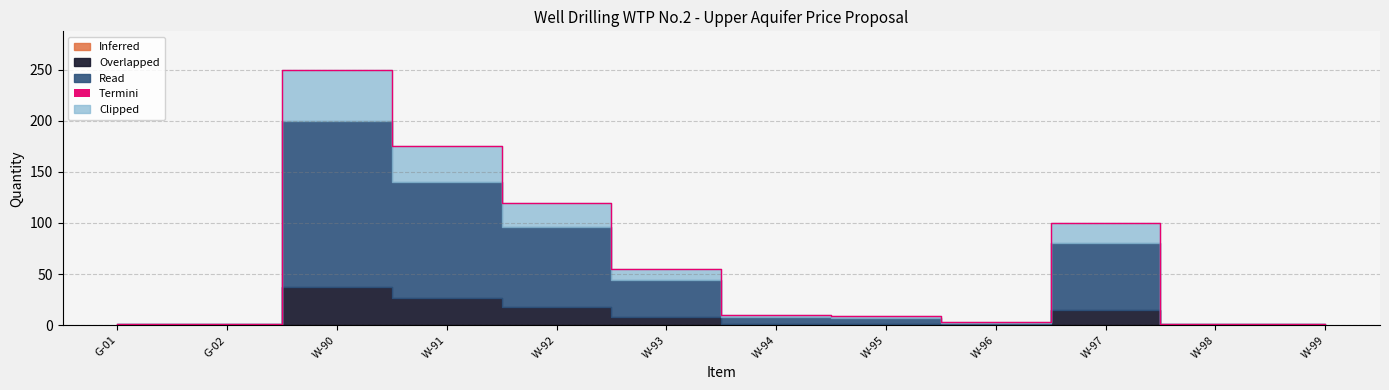

True or false: Read has a value of 93 at W-92.

False